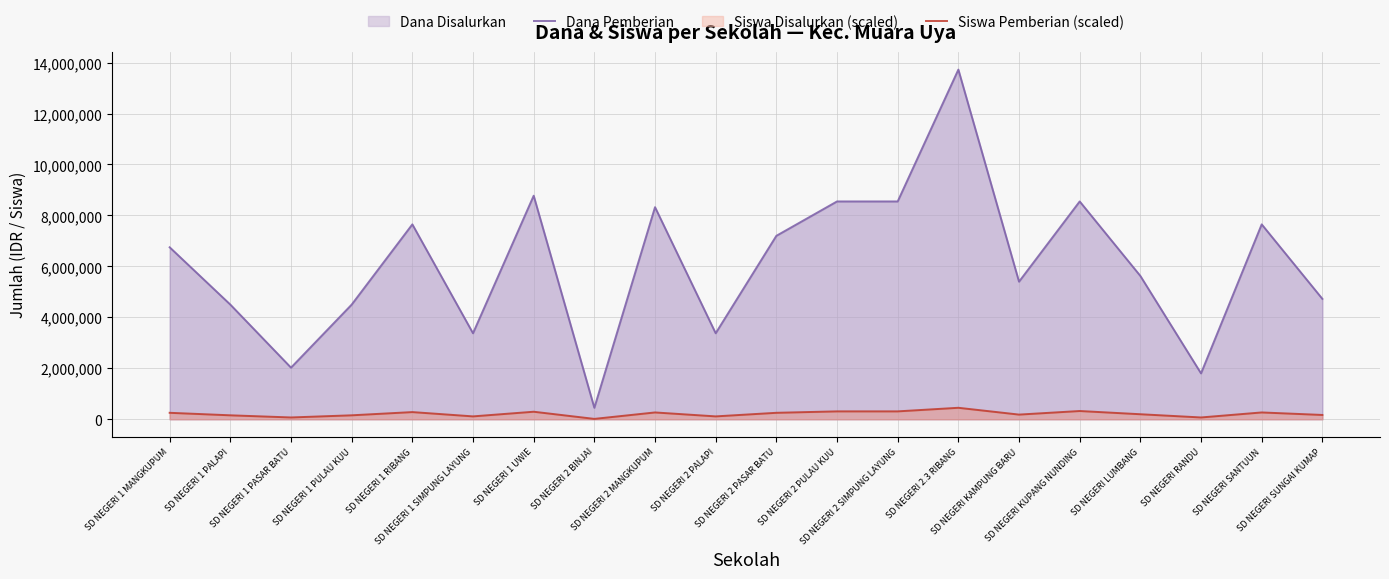

True or false: Siswa Pemberian (scaled) and Dana Pemberian intersect in this chart.

False